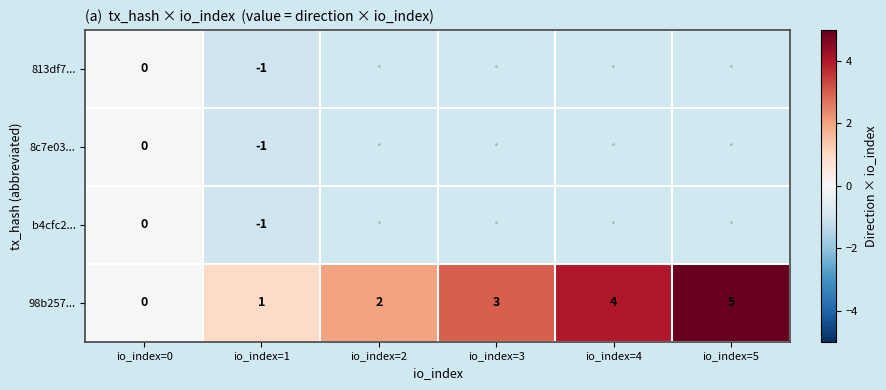

Which label corresponds to the largest value in the chart?

io_index=5